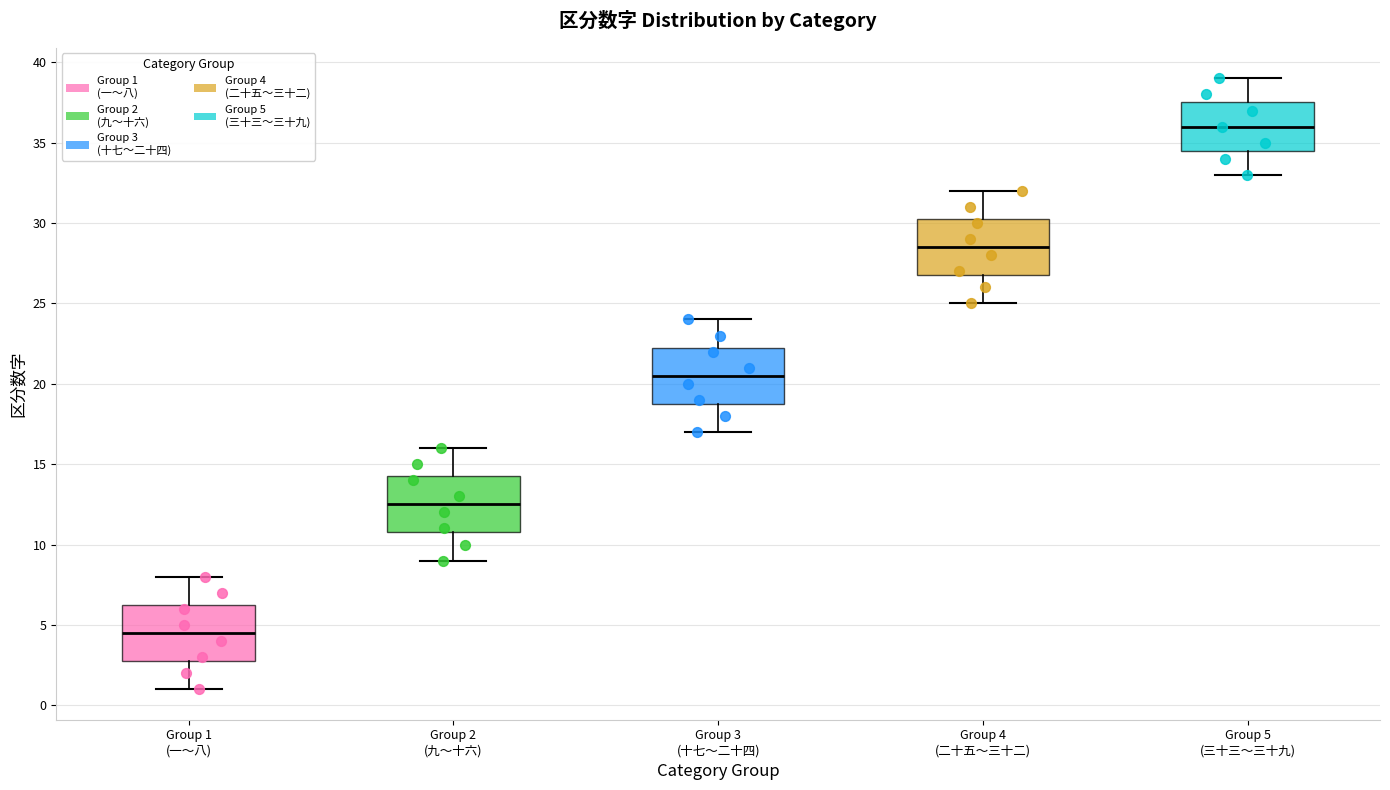

Where does the upper whisker of the box for Group 5 (三十三〜三十九) end on the y-axis? The values are not printed on the chart, so give them approximately, as read against the axis.

39.0